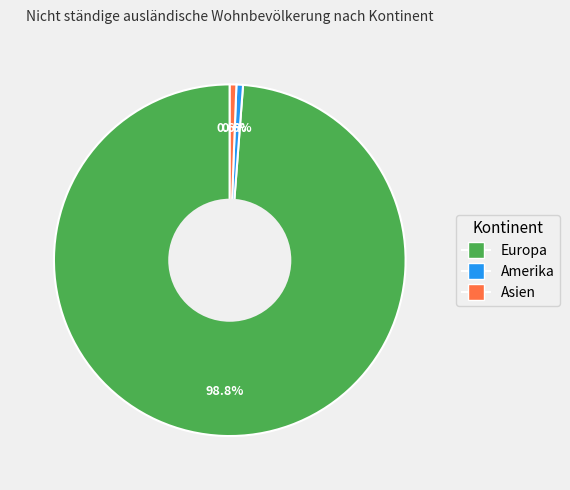

How many segments does this pie chart have?

3